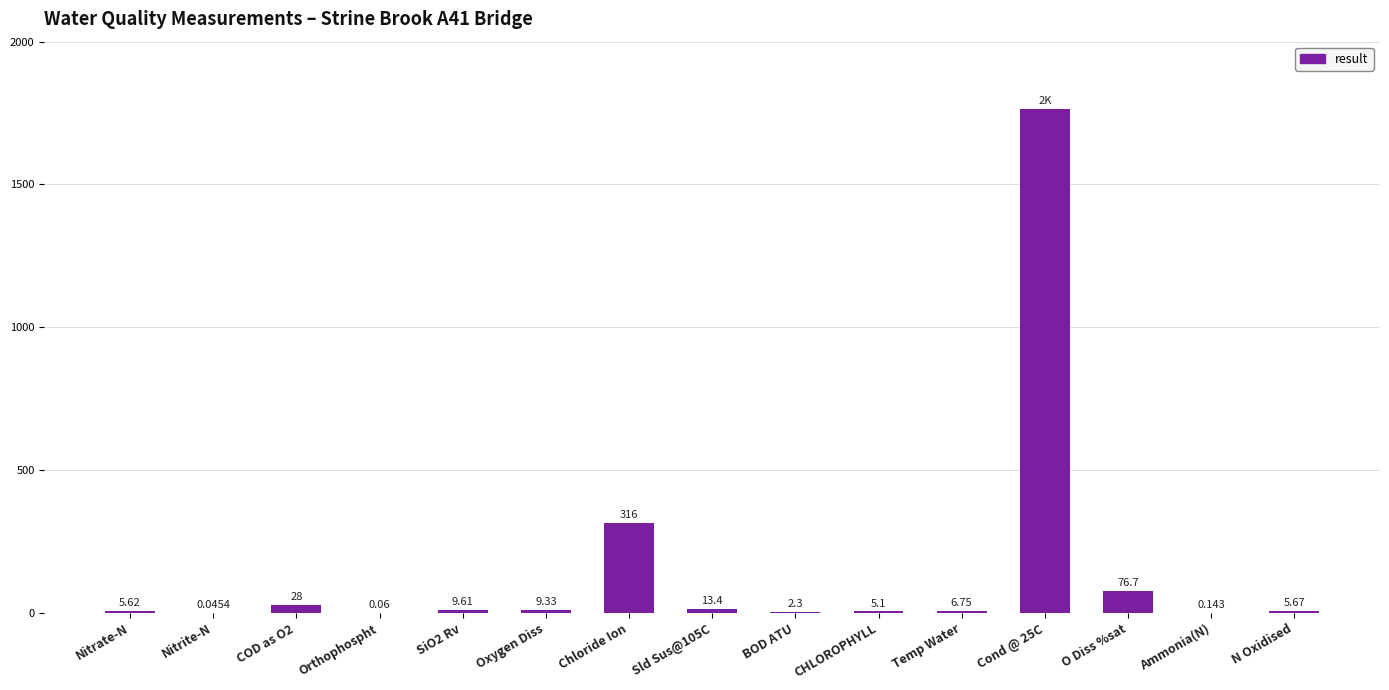

Between Oxygen Diss and Nitrate-N, which is larger?

Oxygen Diss